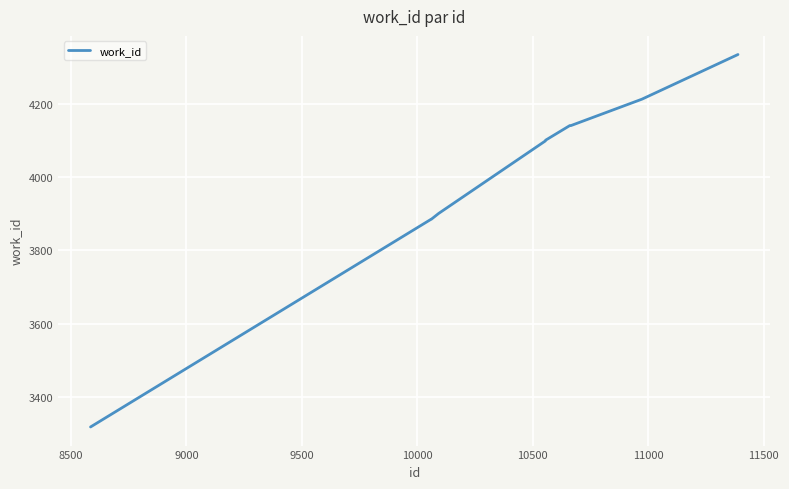

How many lines are shown in the chart?

1